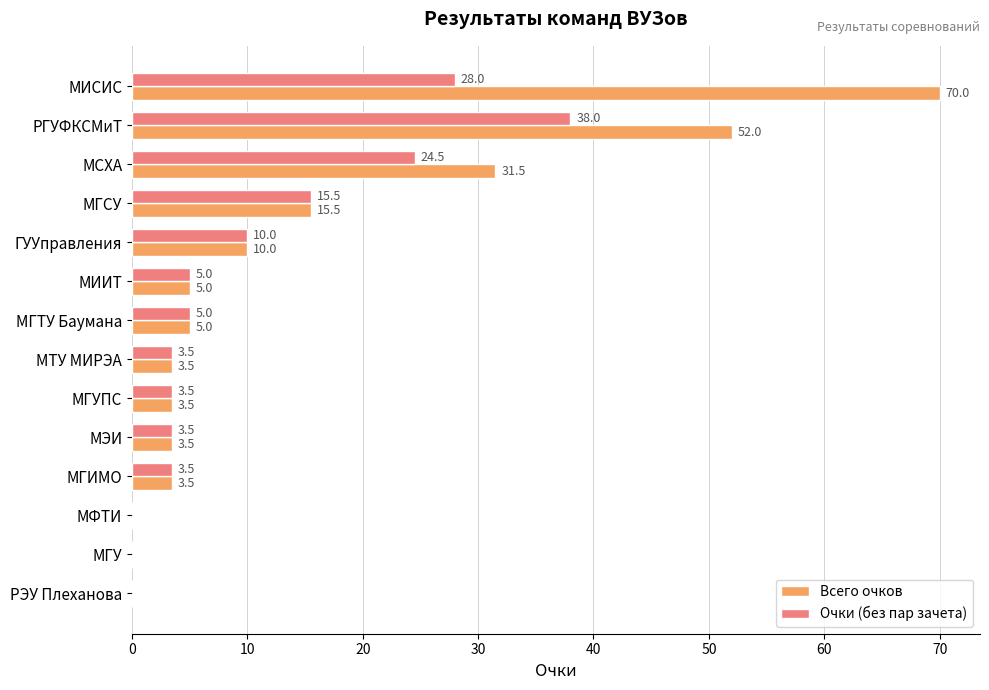

Which category has the highest value in the Очки (без пар зачета) series?

РГУФКСМиТ